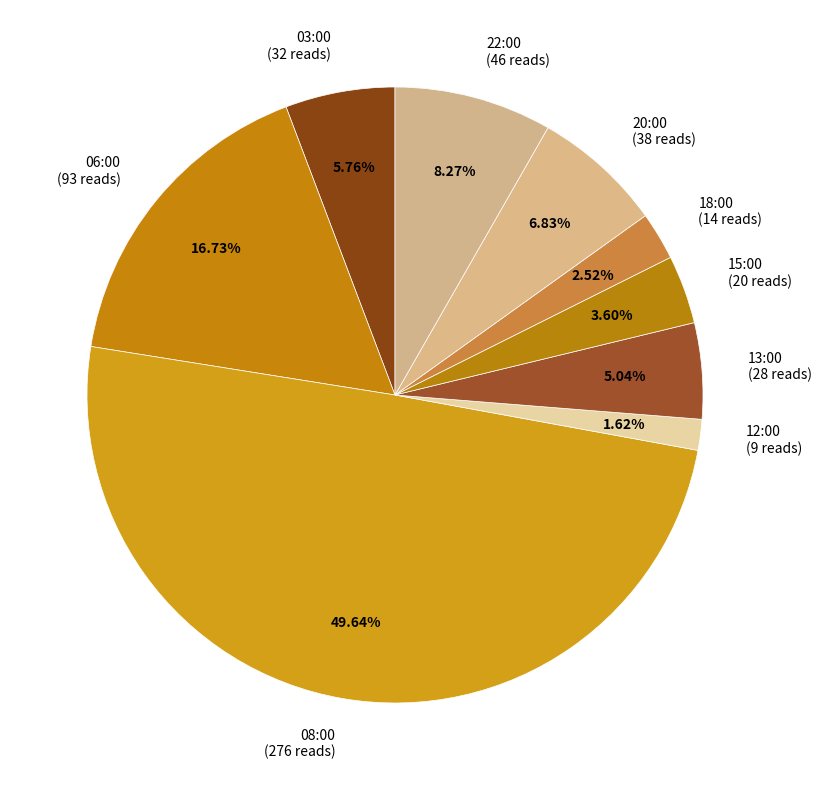

Which has a higher value, 18:00 or 08:00?

08:00